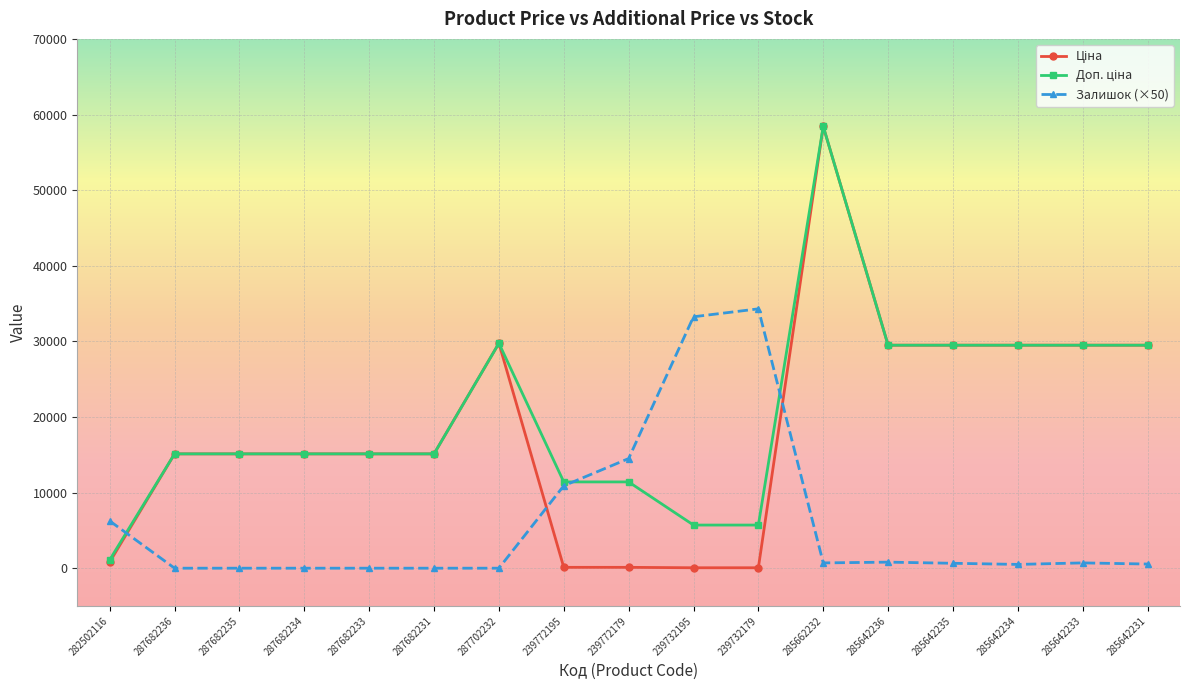

The value of Залишок (×50) at 287682234 is 0.0. True or false?

True